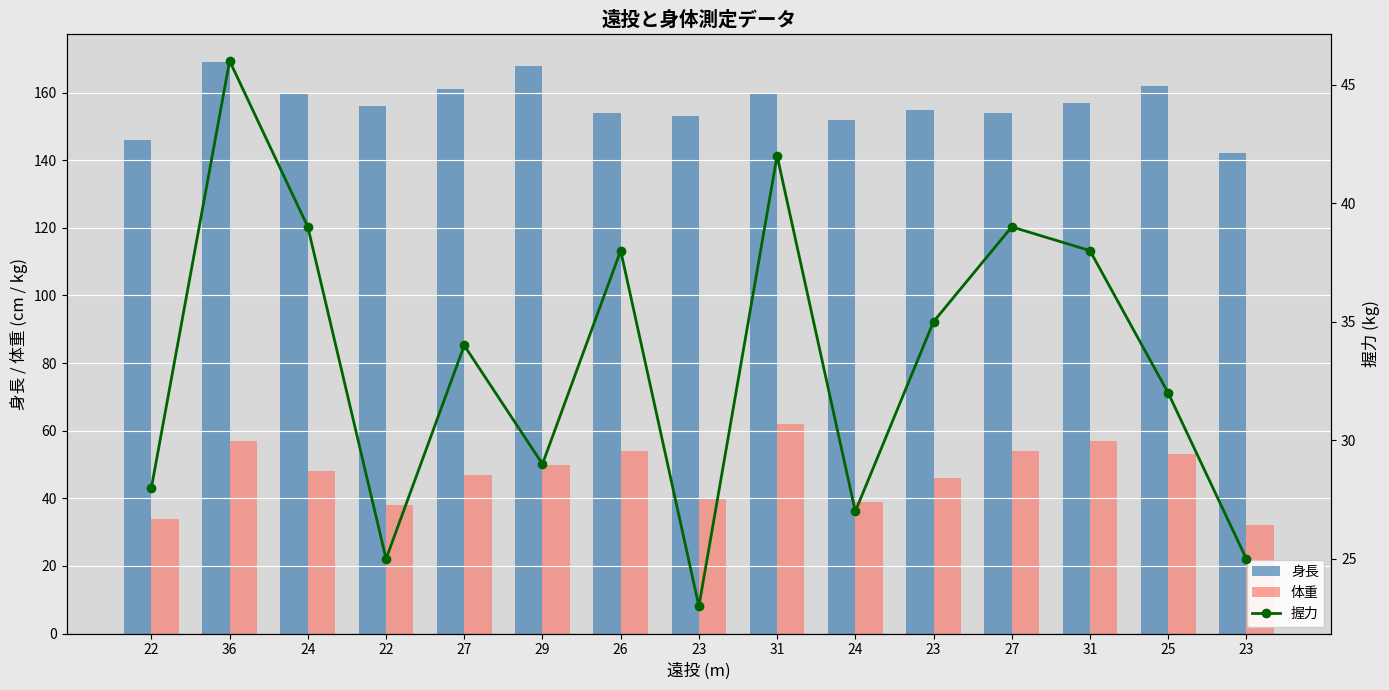

Which series has the largest range (max minus min)?

体重